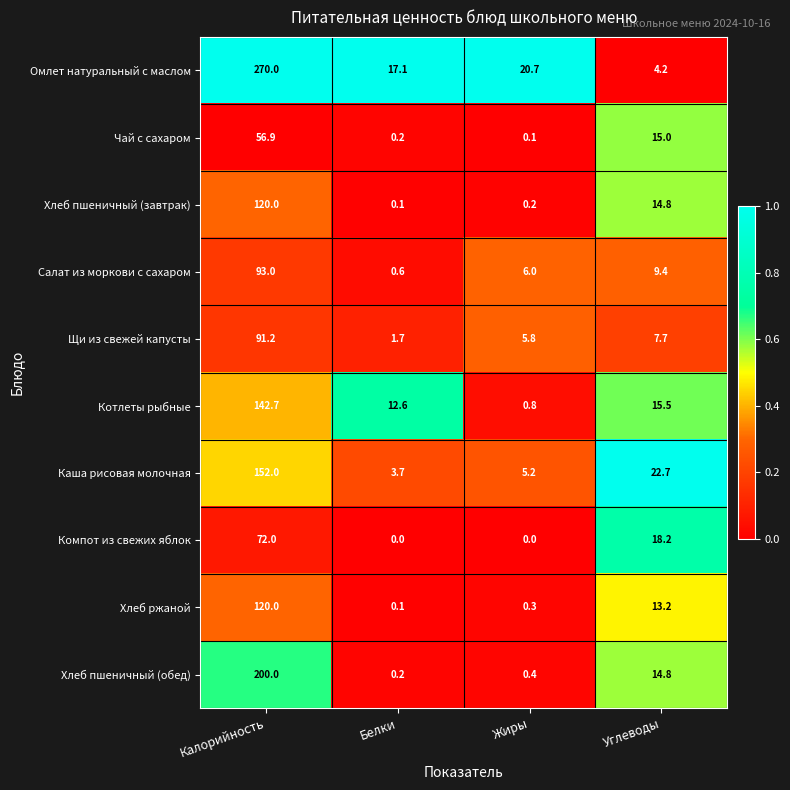

The Котлеты рыбные series shows 0.4 at Жиры. True or false?

False